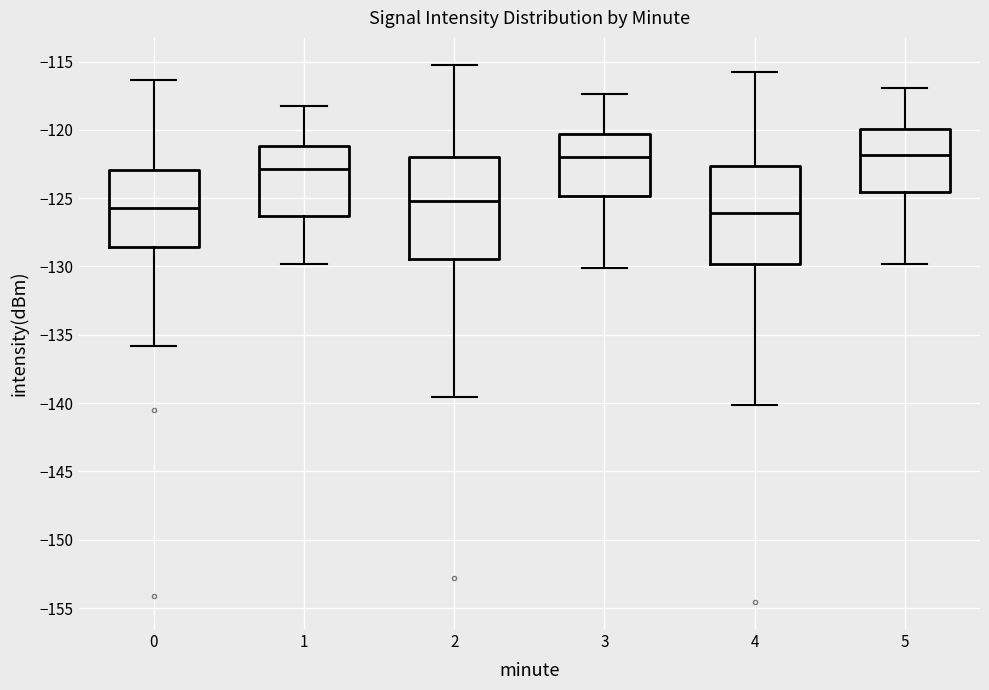

Reading left to right, transcribe this box plot: for each box, give where its median line is, the range the box spans, and where its two whiskers end, as read against the y-axis. The values are not printed on the chart, so give them approximately, as read against the axis.

0: median -126.0, box -128.5 to -123.0, whiskers -136.0 to -116.5
1: median -123.0, box -126.5 to -121.0, whiskers -130.0 to -118.0
2: median -125.0, box -129.5 to -122.0, whiskers -139.5 to -115.0
3: median -122.0, box -125.0 to -120.5, whiskers -130.0 to -117.5
4: median -126.0, box -130.0 to -122.5, whiskers -140.0 to -116.0
5: median -122.0, box -124.5 to -120.0, whiskers -130.0 to -117.0